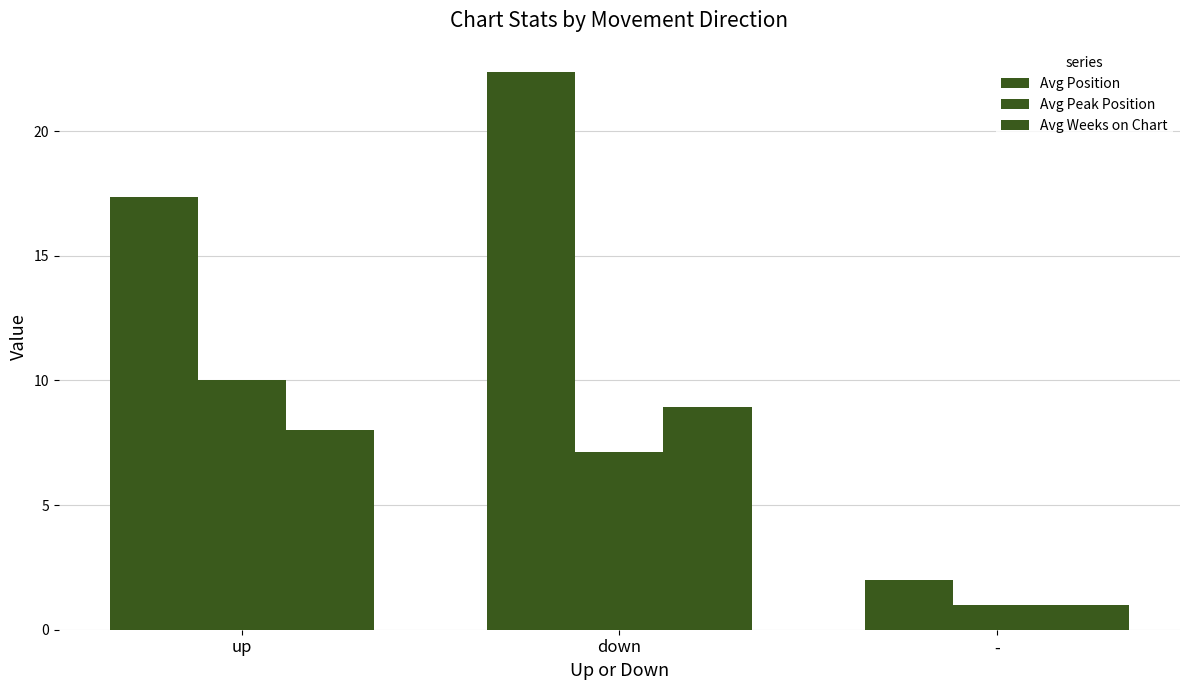

Rank the series by their maximum value, from lowest to highest.

Avg Weeks on Chart, Avg Peak Position, Avg Position